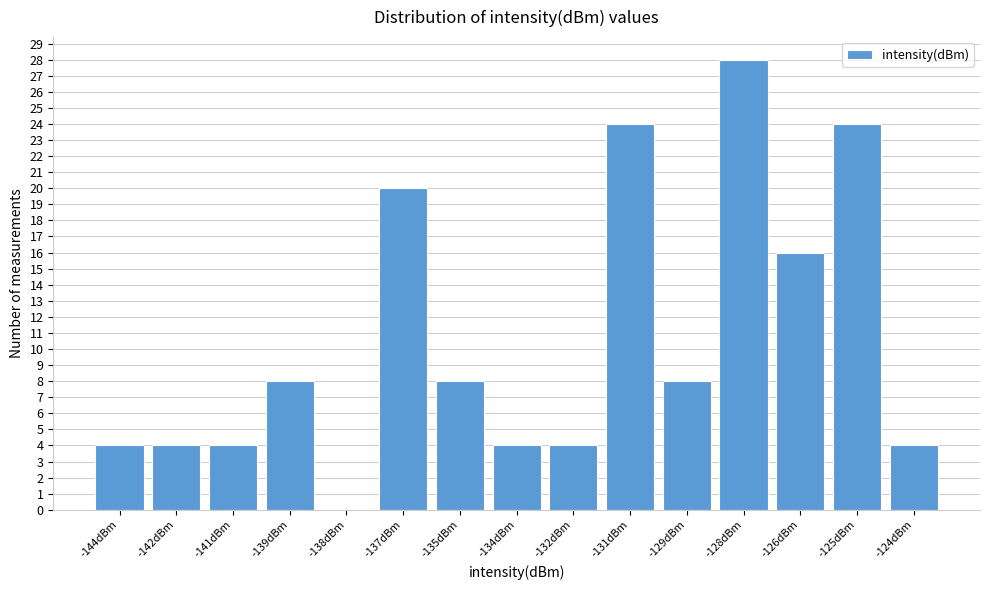

Reading right to left, transcribe all the data shown in this chart.

-124dBm=4	-125dBm=24	-126dBm=16	-128dBm=28	-129dBm=8	-131dBm=24	-132dBm=4	-134dBm=4	-135dBm=8	-137dBm=20	-138dBm=0	-139dBm=8	-141dBm=4	-142dBm=4	-144dBm=4